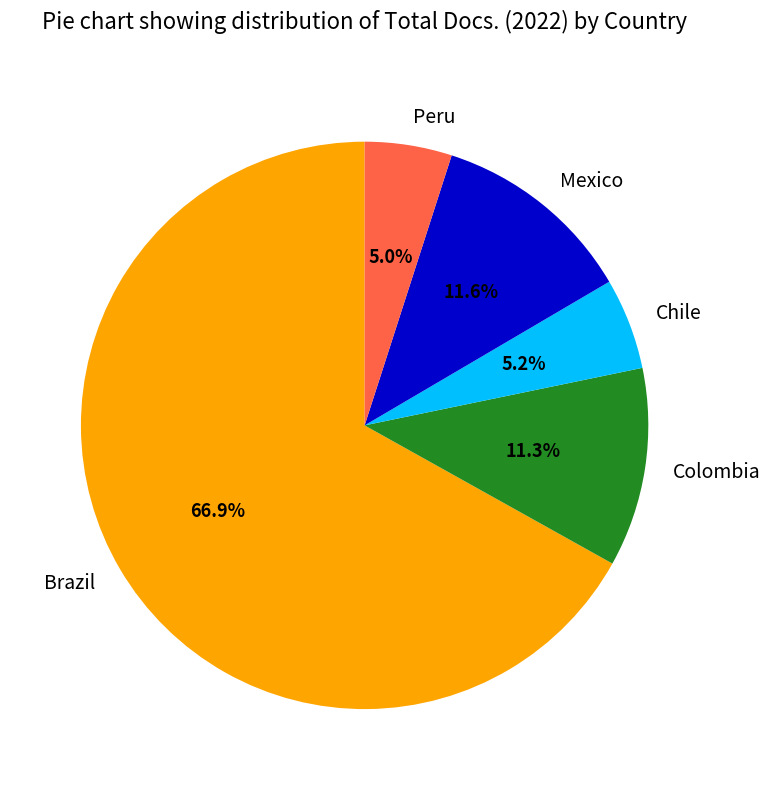

Does any single category account for the majority?

Yes